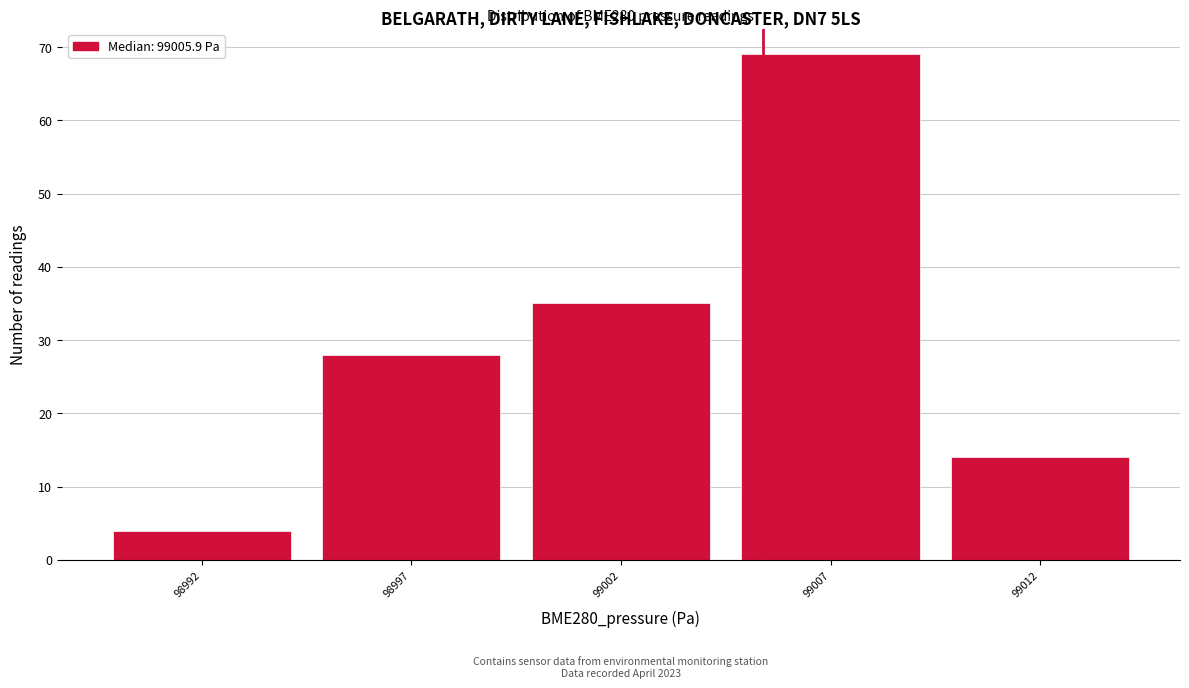

Reading right to left, extract all data points from this chart.

14	69	35	28	4